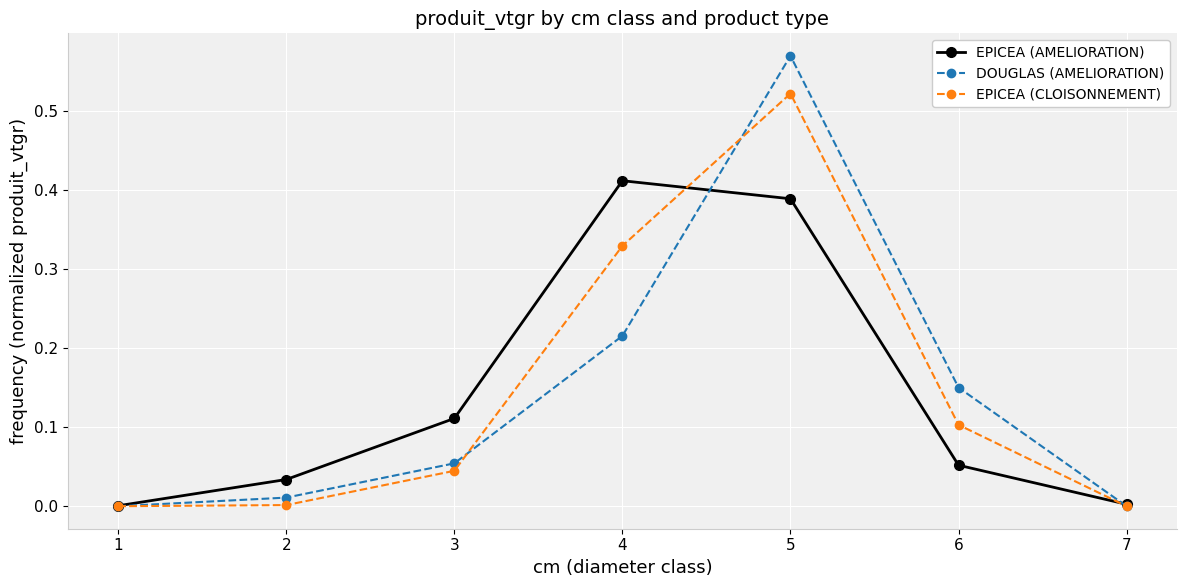

Between 1 and 3, which series saw the biggest shift?

EPICEA (AMELIORATION)